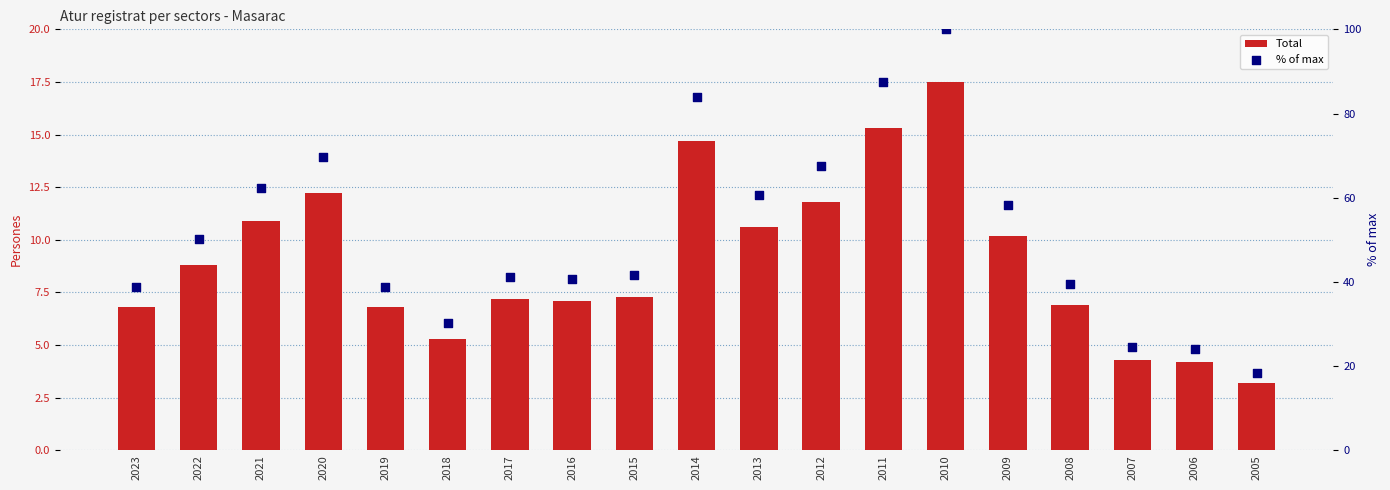

Which series has the largest Y range (max minus min)?

% of max